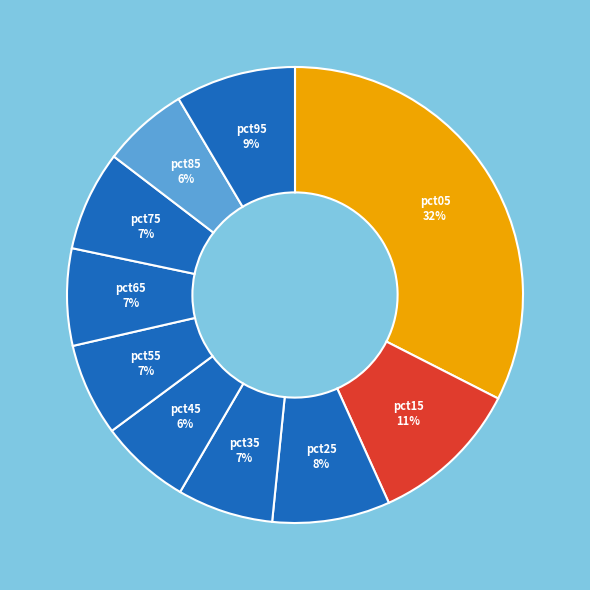

Is the sum of pct55 and pct95 greater than half?

No